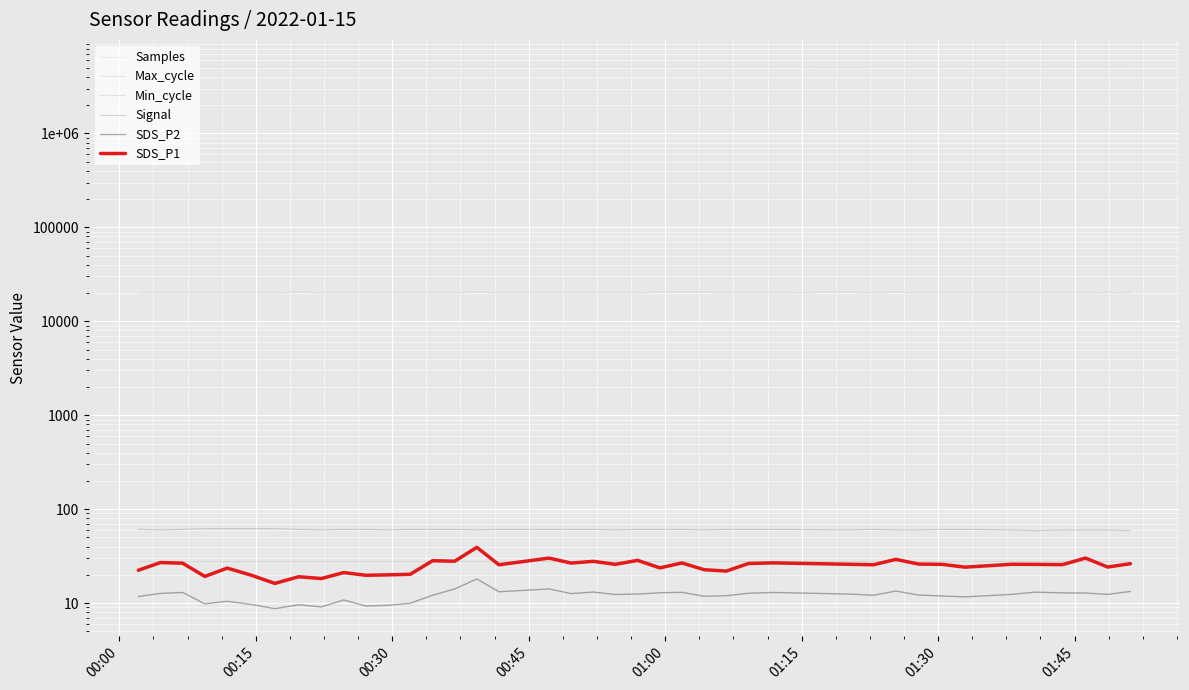

Reading left to right, extract all data points from this chart.

Samples: 5093211.0	5093212.0	5093531.0	5093121.0	5093388.0	5093346.0	5093535.0	5093440.0	5077072.0	5097240.0	5097207.0	5096986.0	5097147.0	5078784.0	5097124.0	5096699.0	5096876.0	5096892.0	5096866.0	5096433.0	5096687.0	5096478.0	5096599.0	5096103.0	5096485.0	5096375.0	5096144.0	5096237.0	5040776.0	5096003.0	5095961.0	5095481.0	5096073.0	5095054.0	5096200.0	5095465.0	5095608.0	5094749.0	5095460.0	5095418.0
Max_cycle: 20032.0	20028.0	20024.0	20020.0	20032.0	20031.0	20017.0	20465.0	20043.0	20025.0	20076.0	20024.0	20028.0	20095.0	20055.0	20512.0	20035.0	20084.0	20039.0	20028.0	20028.0	20048.0	20453.0	20491.0	20479.0	20024.0	20016.0	20028.0	20478.0	20043.0	20486.0	20020.0	20035.0	20028.0	20032.0	20042.0	20089.0	20025.0	20338.0	20046.0
Min_cycle: 28.0	28.0	28.0	28.0	28.0	28.0	28.0	28.0	28.0	28.0	28.0	28.0	28.0	28.0	28.0	28.0	28.0	28.0	28.0	28.0	28.0	28.0	28.0	28.0	28.0	28.0	28.0	28.0	28.0	28.0	28.0	28.0	28.0	28.0	28.0	28.0	28.0	28.0	28.0	28.0
Signal: 61.0	60.0	61.0	62.0	62.0	62.0	62.0	61.0	60.0	61.0	61.0	60.0	61.0	61.0	61.0	60.0	61.0	61.0	61.0	61.0	60.0	61.0	61.0	61.0	60.0	61.0	61.0	61.0	60.0	61.0	60.0	60.0	61.0	61.0	60.0	59.0	60.0	60.0	60.0	59.0
SDS_P2: 11.8	12.7	13.0	9.8	10.4	9.7	8.7	9.6	9.1	10.8	9.3	9.5	9.9	12.1	14.1	18.1	13.2	14.2	12.6	13.1	12.3	12.5	12.9	13.0	11.8	12.0	12.7	13.0	12.5	12.1	13.4	12.2	11.9	11.7	12.4	13.1	12.8	12.8	12.4	13.3
SDS_P1: 22.4	27.0	26.6	19.2	23.6	19.9	16.2	19.1	18.2	21.1	19.8	20.0	20.3	28.2	27.9	39.2	25.6	30.1	26.7	27.8	25.9	28.5	23.7	26.8	22.7	21.9	26.4	26.8	25.9	25.6	29.2	26.0	25.9	24.1	25.9	25.8	25.7	30.1	24.2	26.3